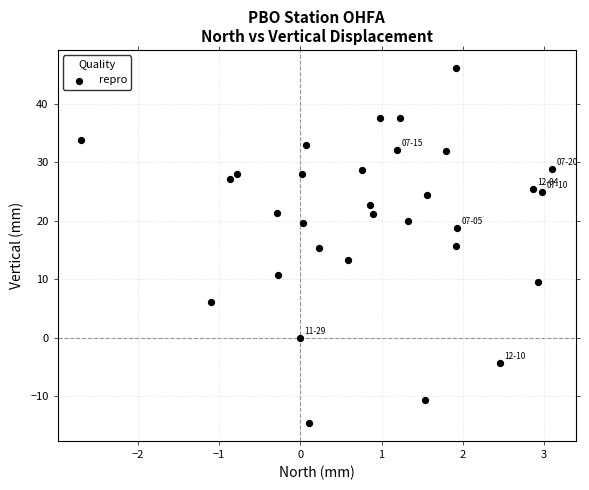

What is the range of X values (max minus min)?

5.8